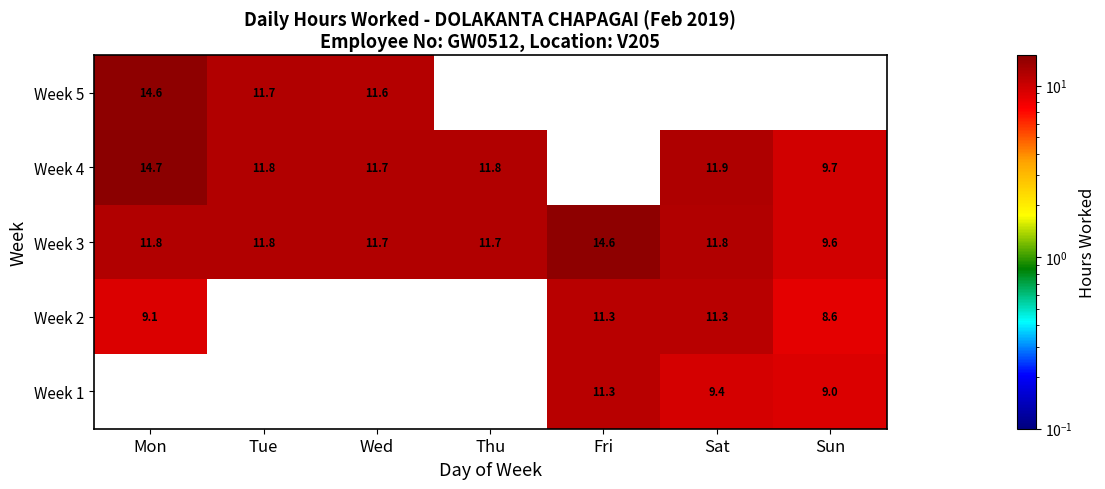

Where does the Week 3 series first go above 11?

Mon